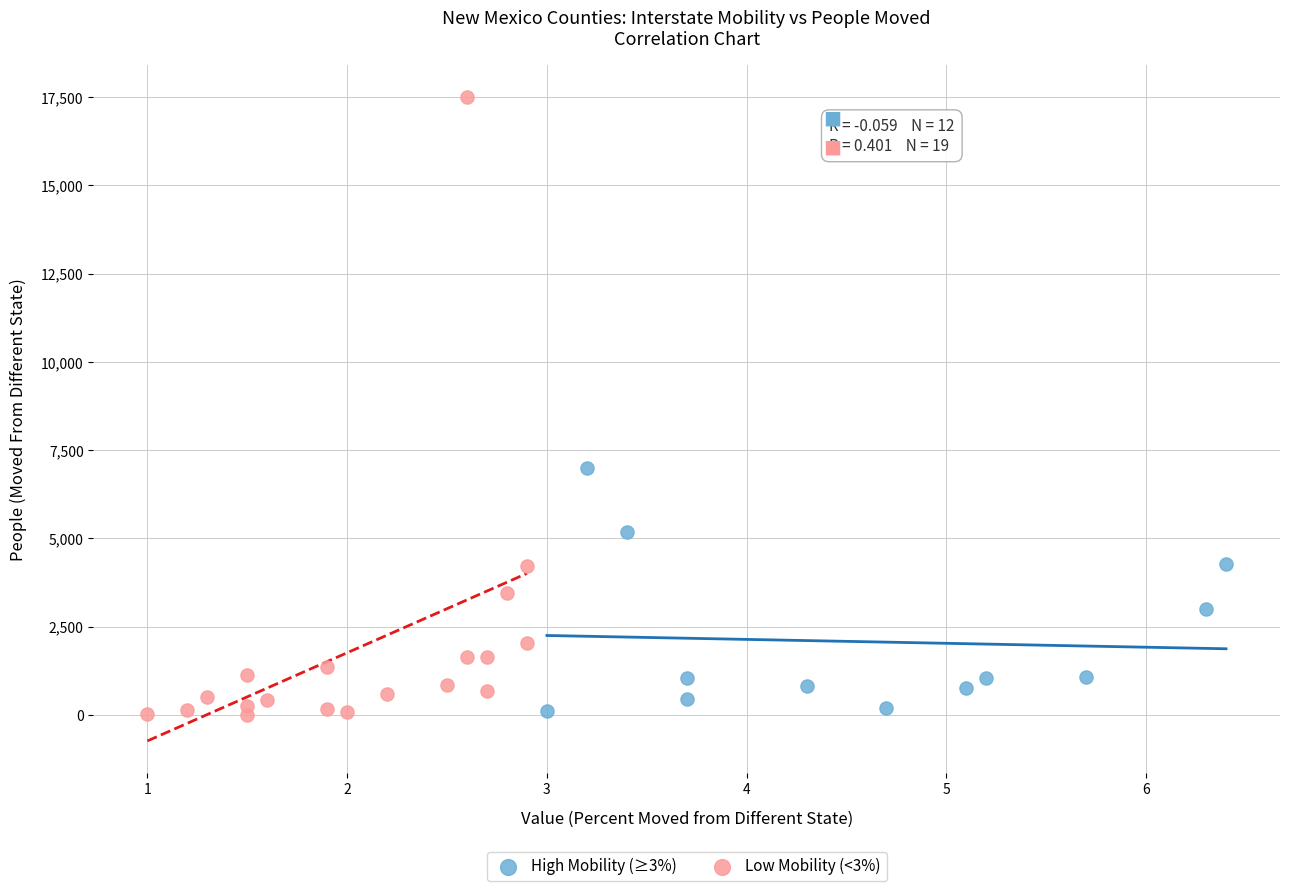

Which series reaches the maximum Y coordinate?

Low Mobility (<3%)